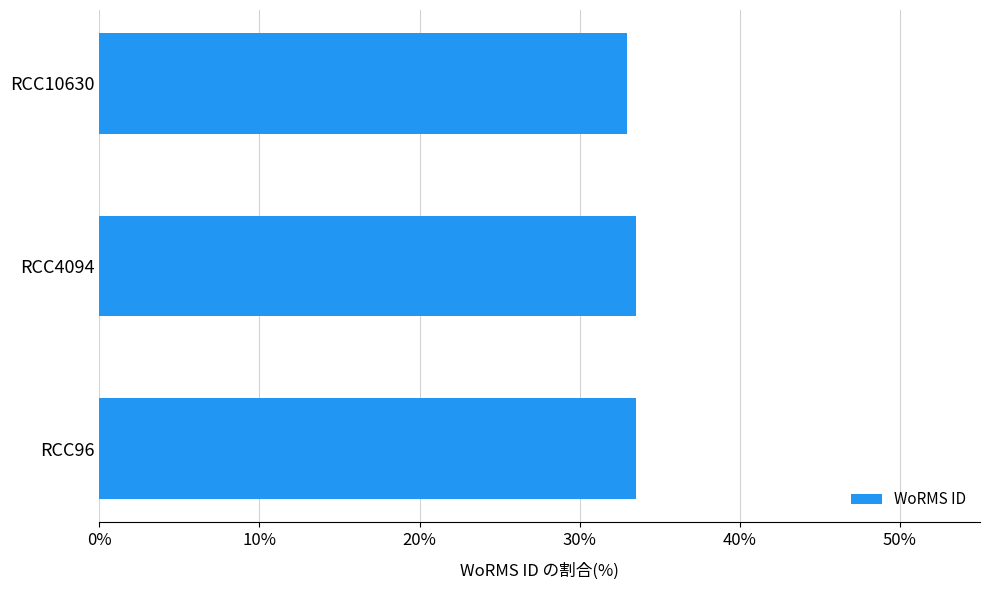

Approximately how many times larger is the value at RCC4094 compared to RCC96?

1.0